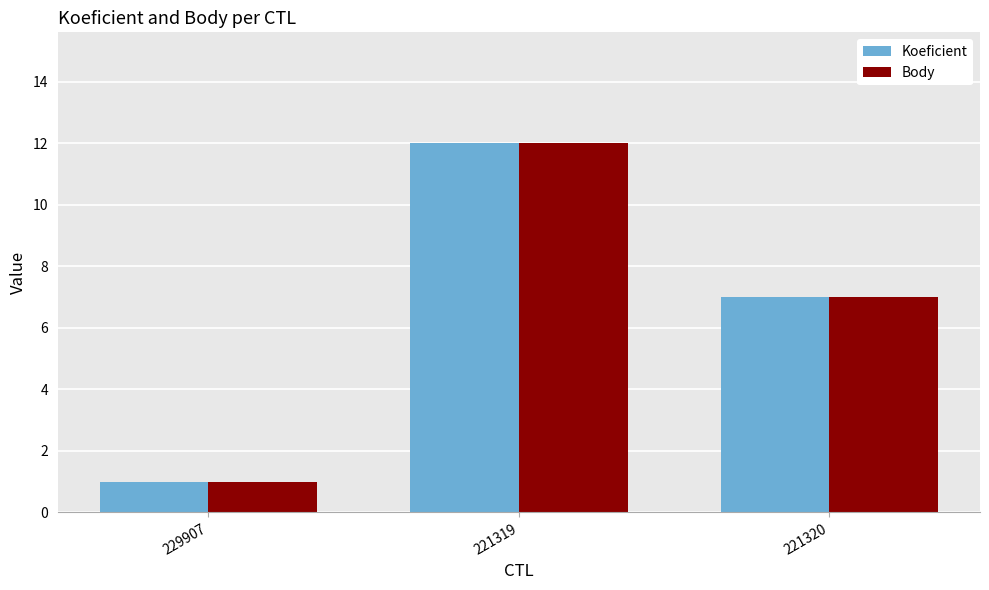

What is the value of the Body bar at the 3rd from the left?

7